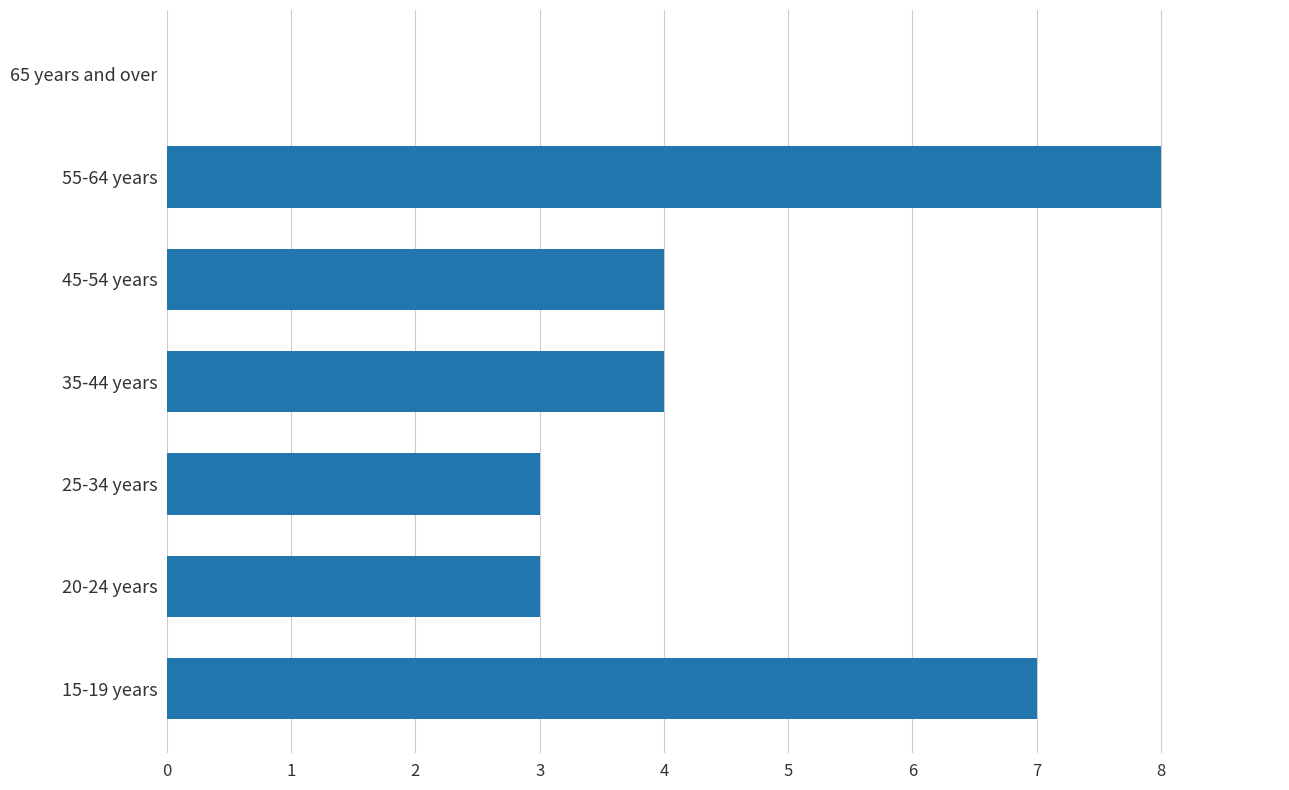

Does the chart contain stacked bars?

No